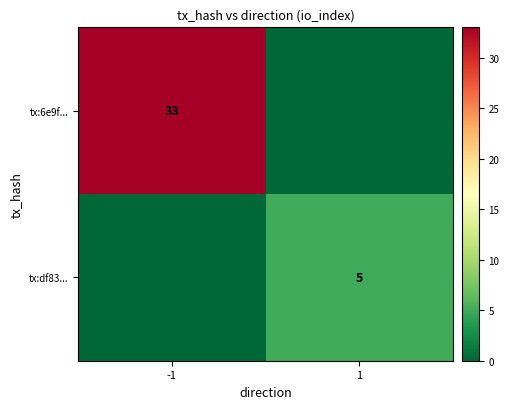

True or false: tx:6e9f... has a value of 53 at -1.

False